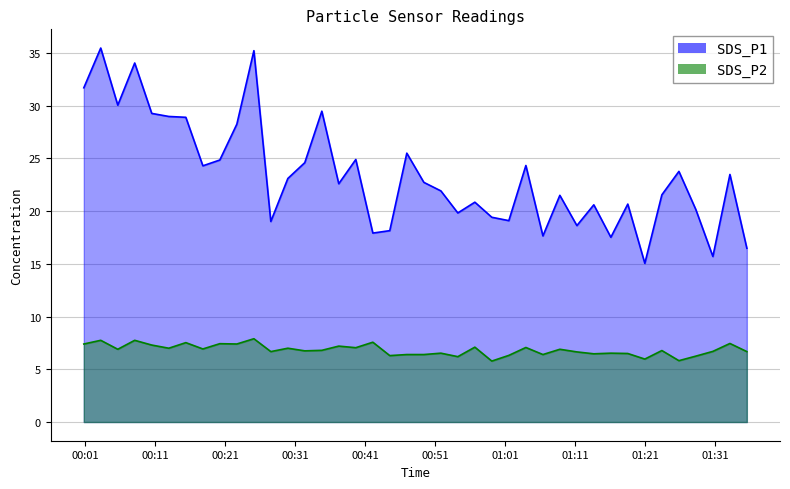

How many interior local peaks does the SDS_P2 series have?

15